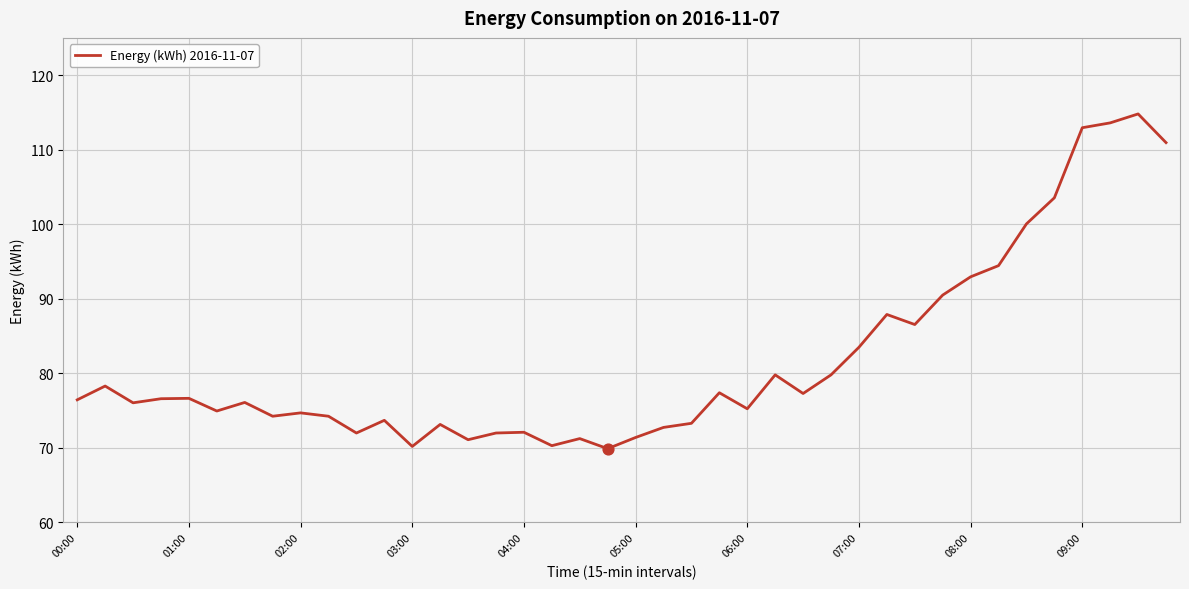

What is the maximum value shown in the chart?

114.8